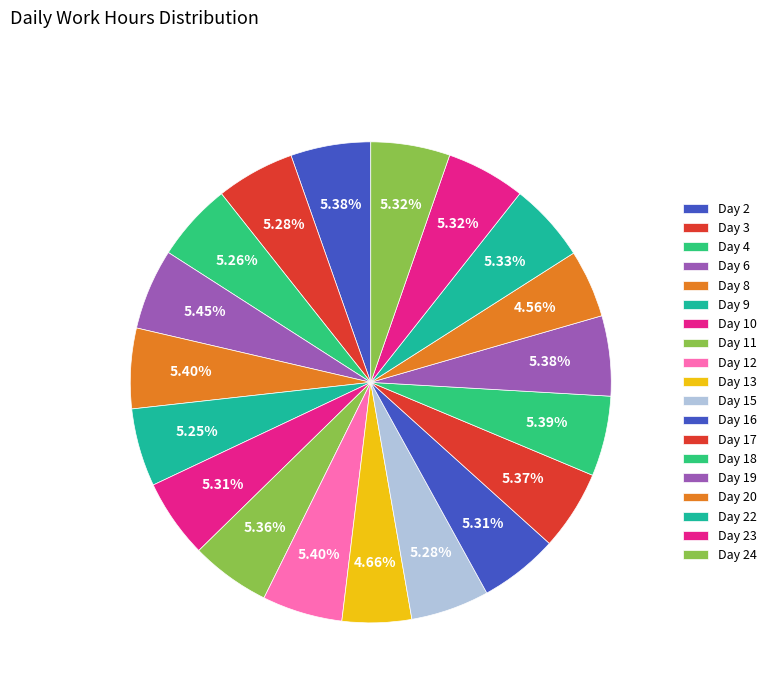

Rank the categories by value from lowest to highest.

Day 20, Day 13, Day 9, Day 4, Day 3, Day 15, Day 10, Day 16, Day 23, Day 24, Day 22, Day 11, Day 17, Day 2, Day 19, Day 18, Day 8, Day 12, Day 6